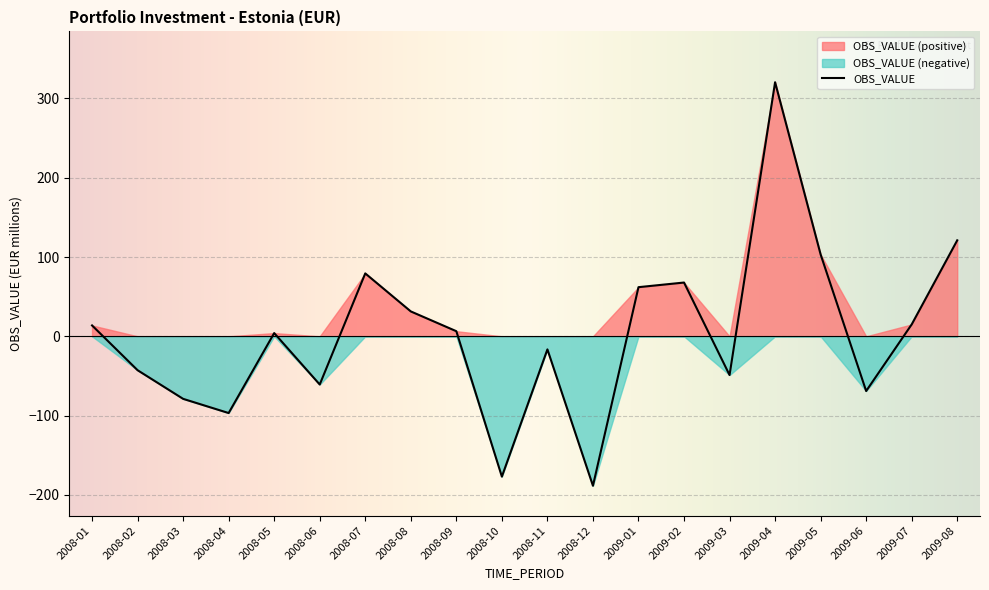

List the labels in order of value, largest first.

2009-04, 2009-08, 2009-05, 2008-07, 2009-02, 2009-01, 2008-08, 2009-07, 2008-01, 2008-09, 2008-05, 2008-11, 2008-02, 2009-03, 2008-06, 2009-06, 2008-03, 2008-04, 2008-10, 2008-12